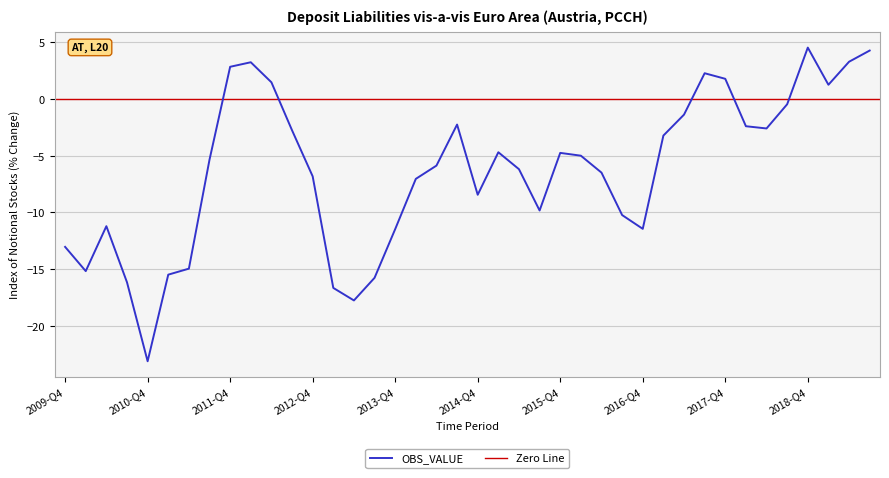

How many points are lower than both their immediate neighbors (excluding endpoints)?

8